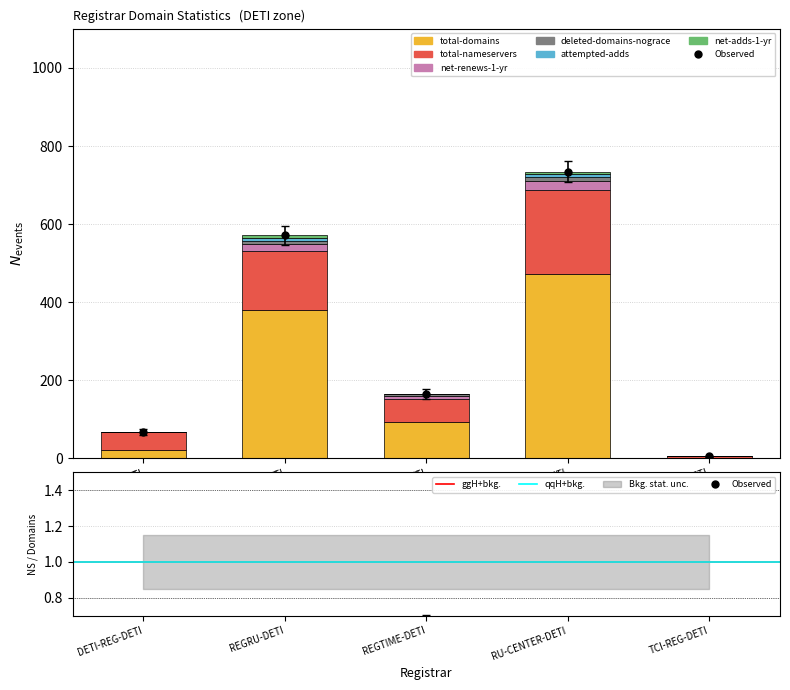

At which category is the sum across all series the highest?

RU-CENTER-DETI